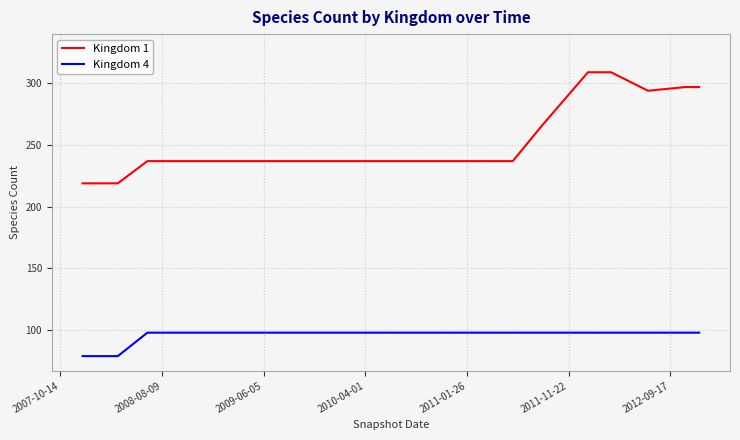

Does the chart display data point markers on the line(s)?

No